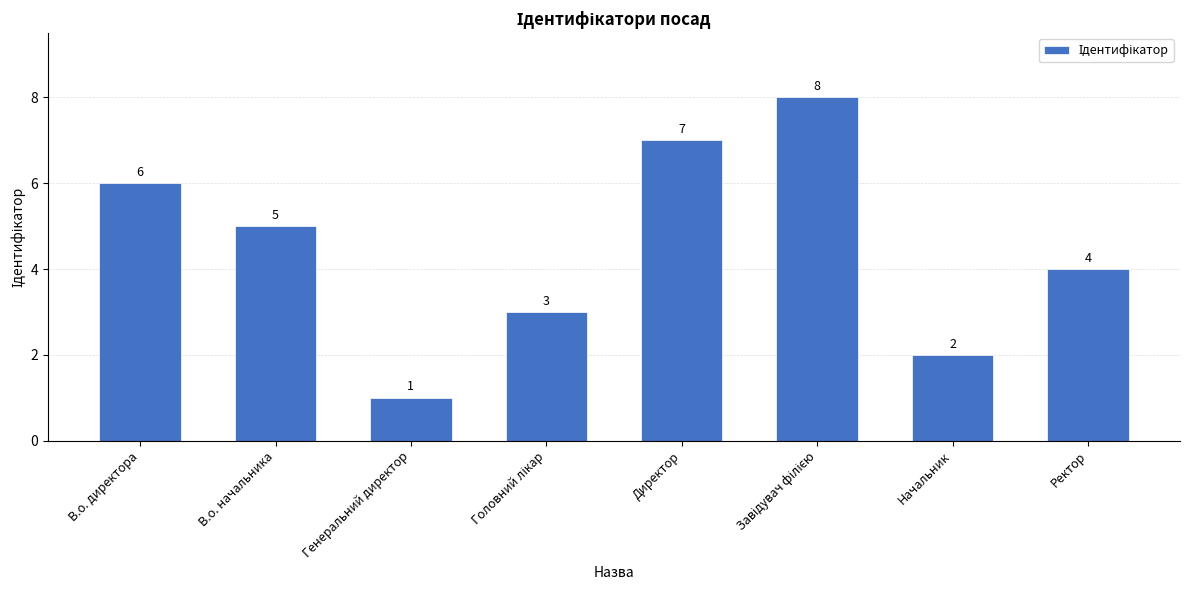

The chart shows a value of 4 at Директор. True or false?

False